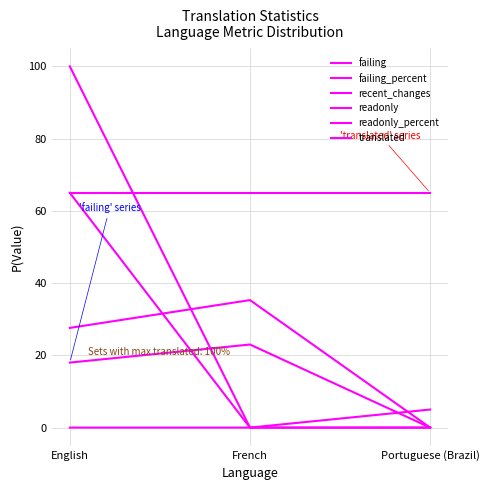

What is the difference between the maximum and second lowest values in the failing_percent series?

7.7